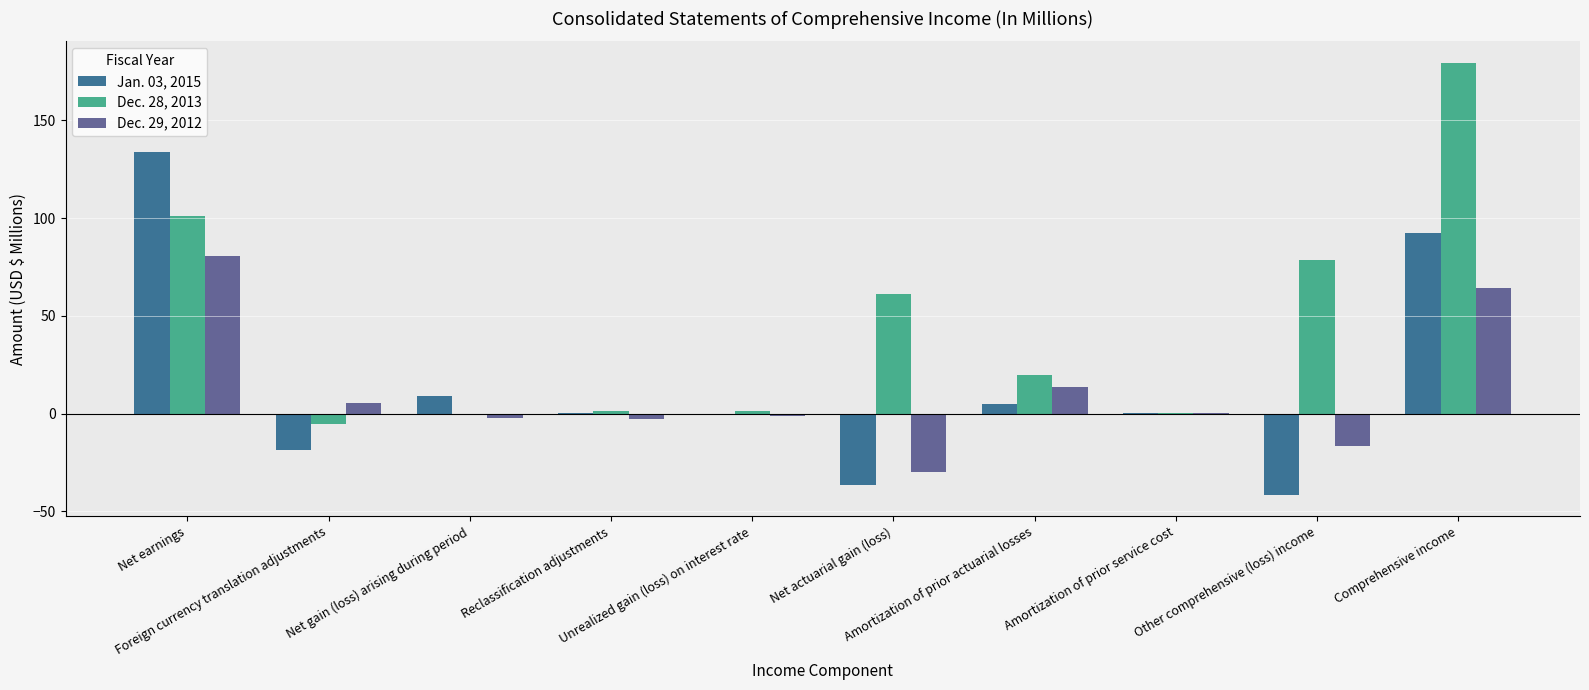

How many groups of bars are there?

10